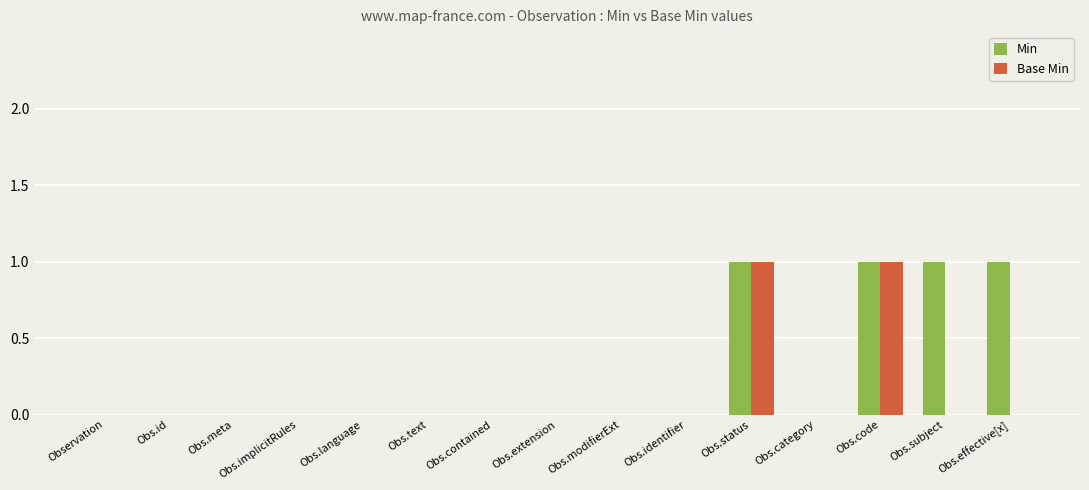

Are the bars horizontal?

No